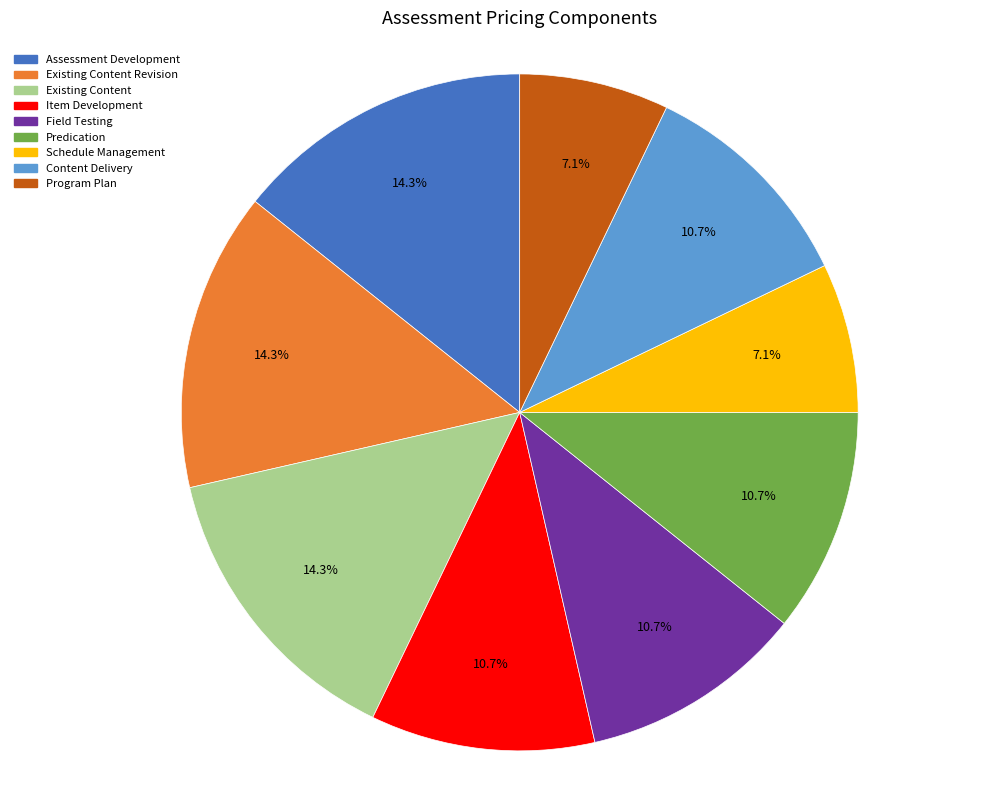

To the nearest percent, what is the difference between the Program Plan and Existing Content Revision slice percentages?

7%